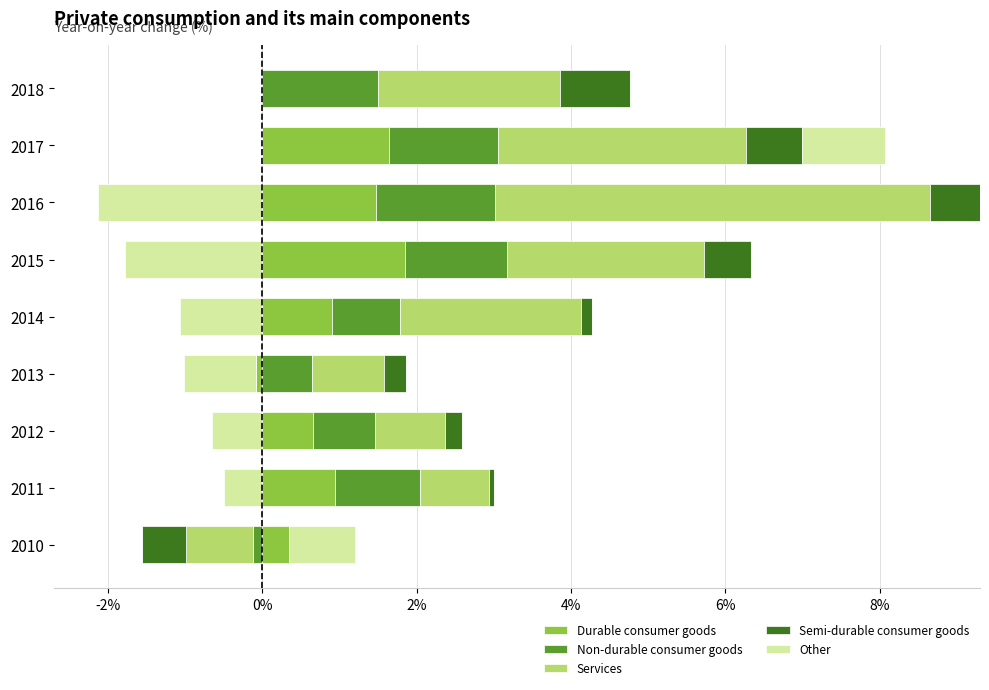

List the series in order of their peak value, highest first.

Services, Durable consumer goods, Non-durable consumer goods, Other, Semi-durable consumer goods